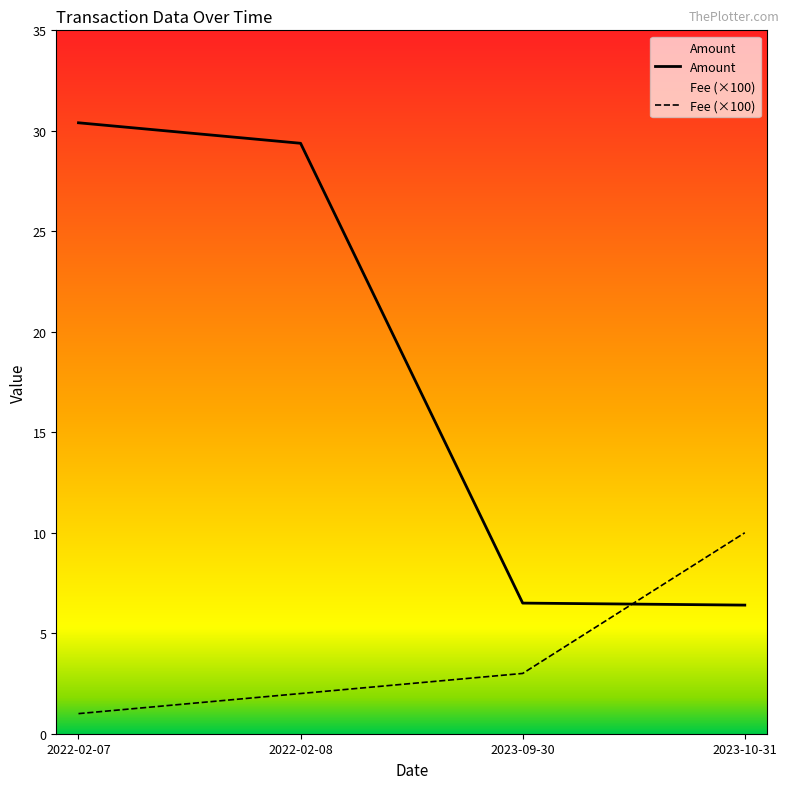

What is the approximate value of Amount at 2023-10-31?

6.4